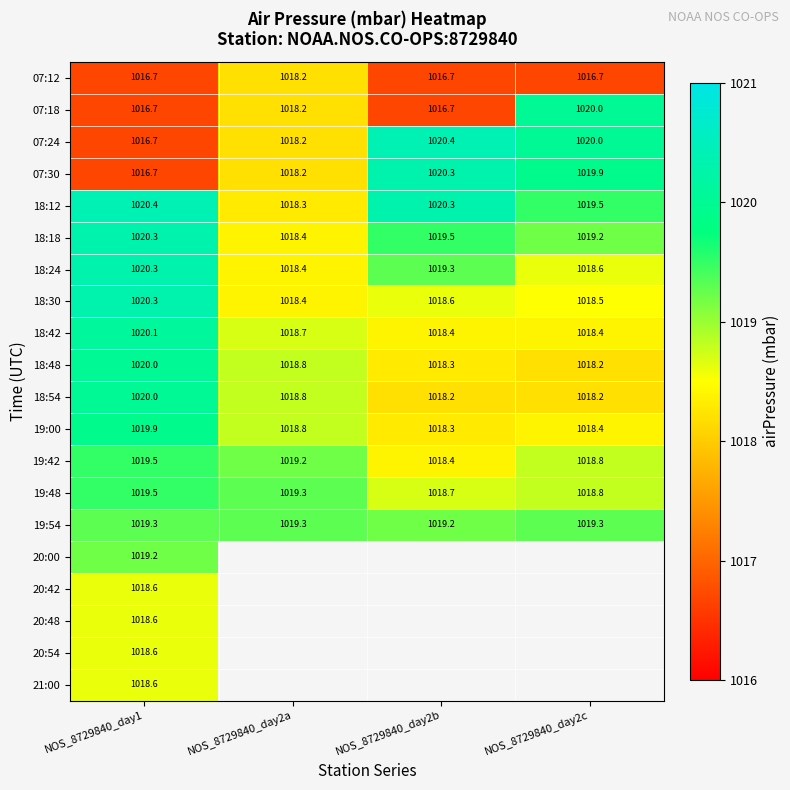

How many 19:54 values are between 1019 and 1020?

4